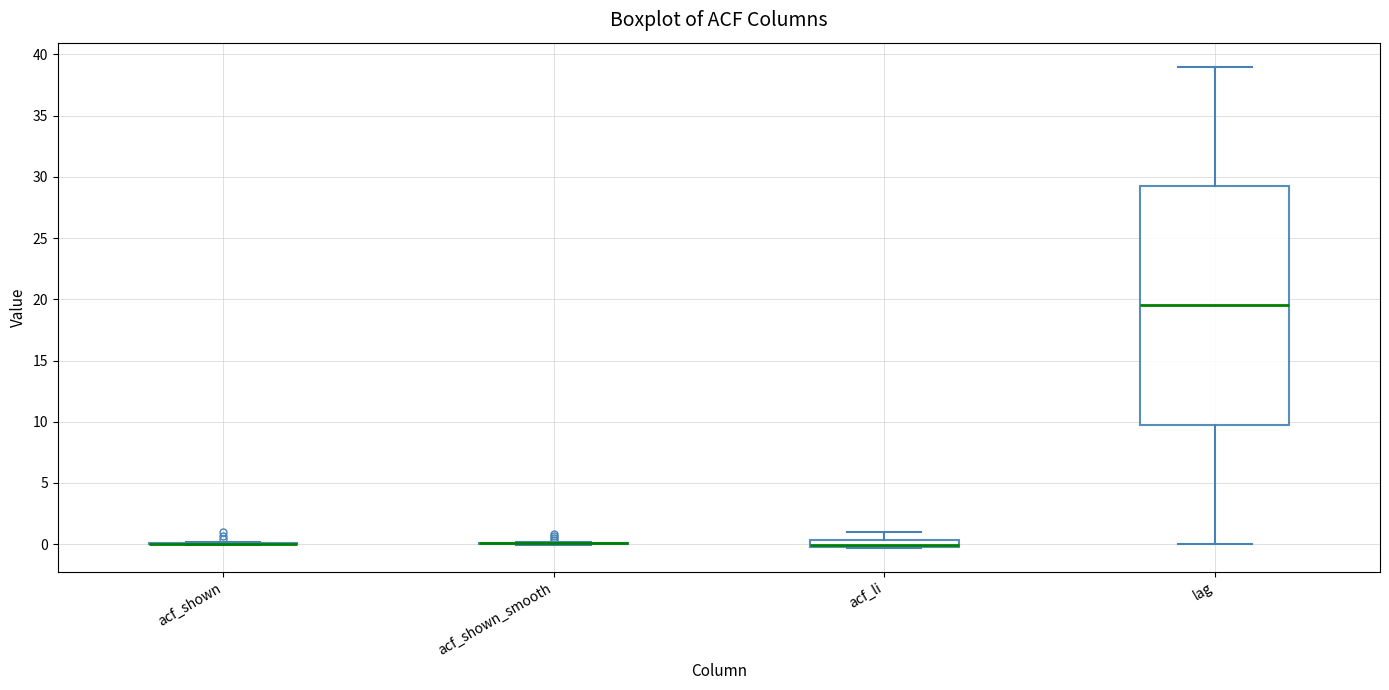

Comparing the boxes themselves (not the whiskers), which one is the tallest?

lag